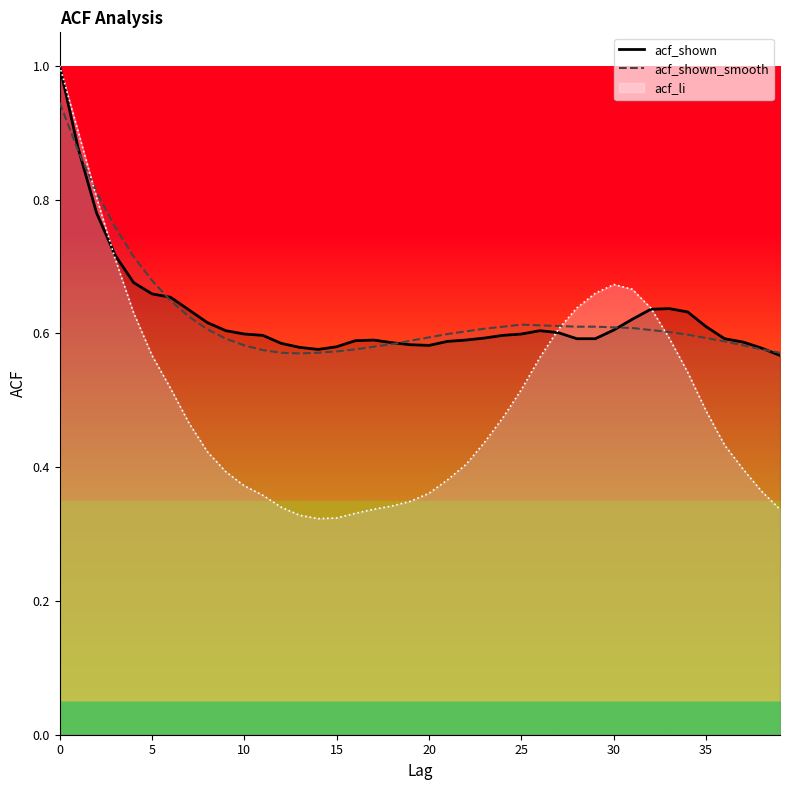

Does the chart have visible grid lines?

No